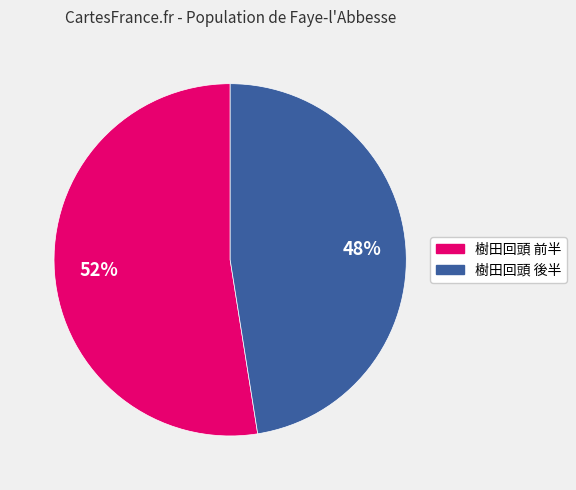

Does any single category account for the majority?

Yes